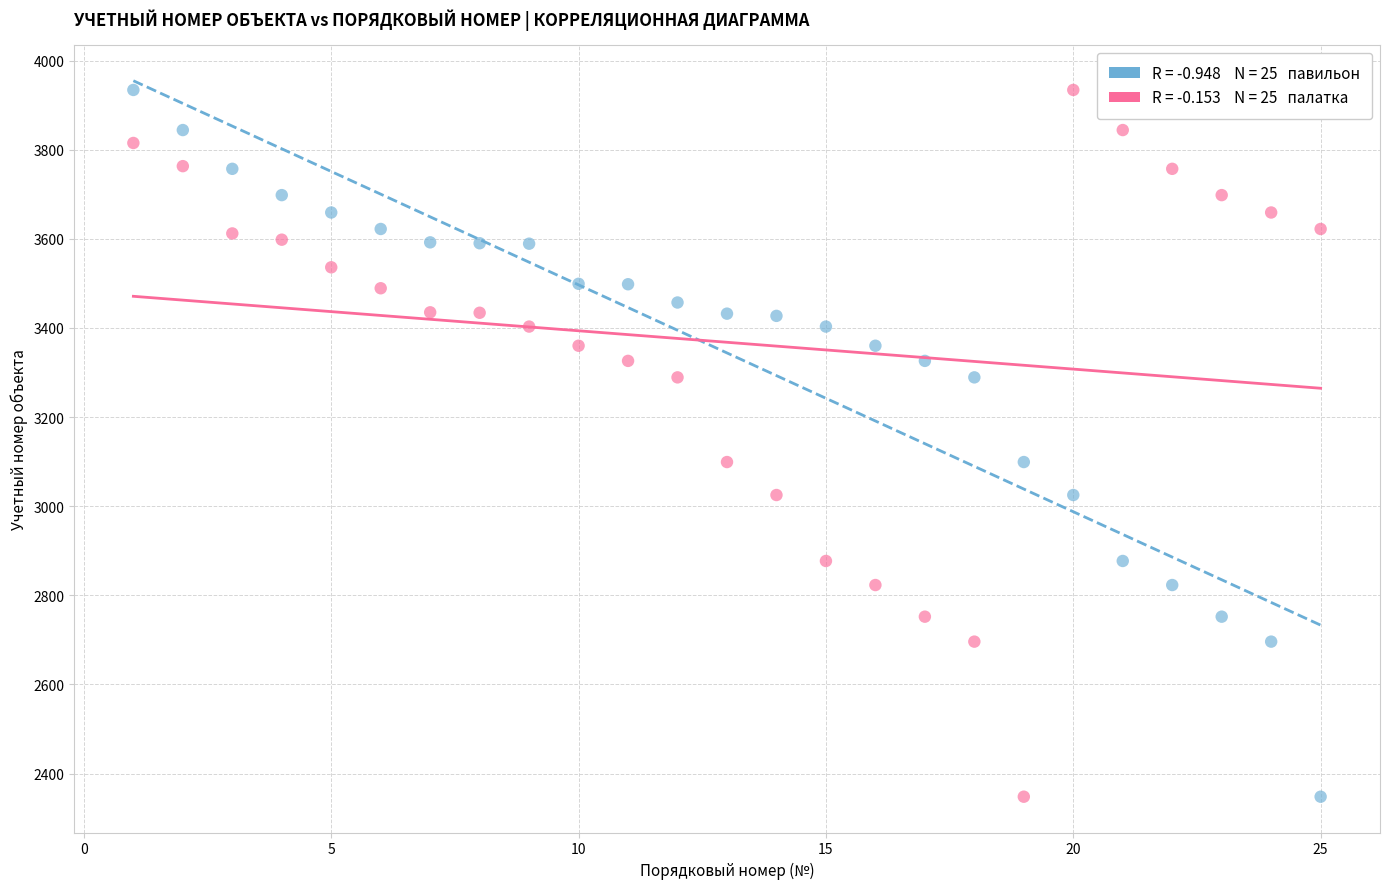

Across all data points, what is the range of X values (max minus min)?

24